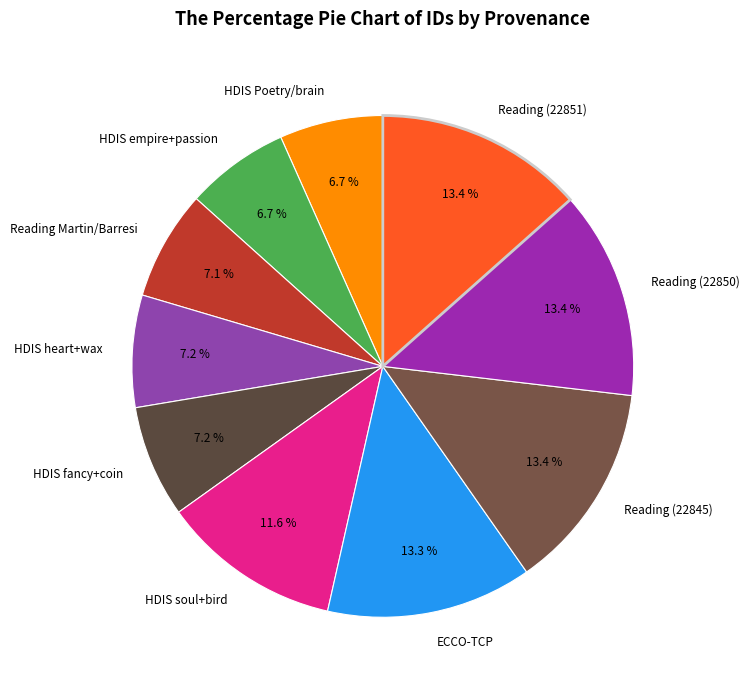

How much of the chart is everything except HDIS Poetry/brain?

93.3%